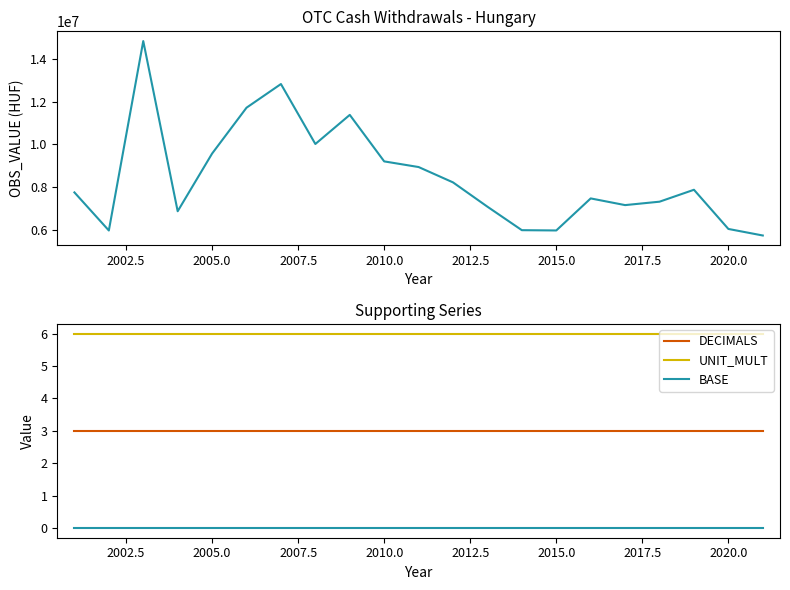

Is it true that BASE equals 0 at 2015.0?

True